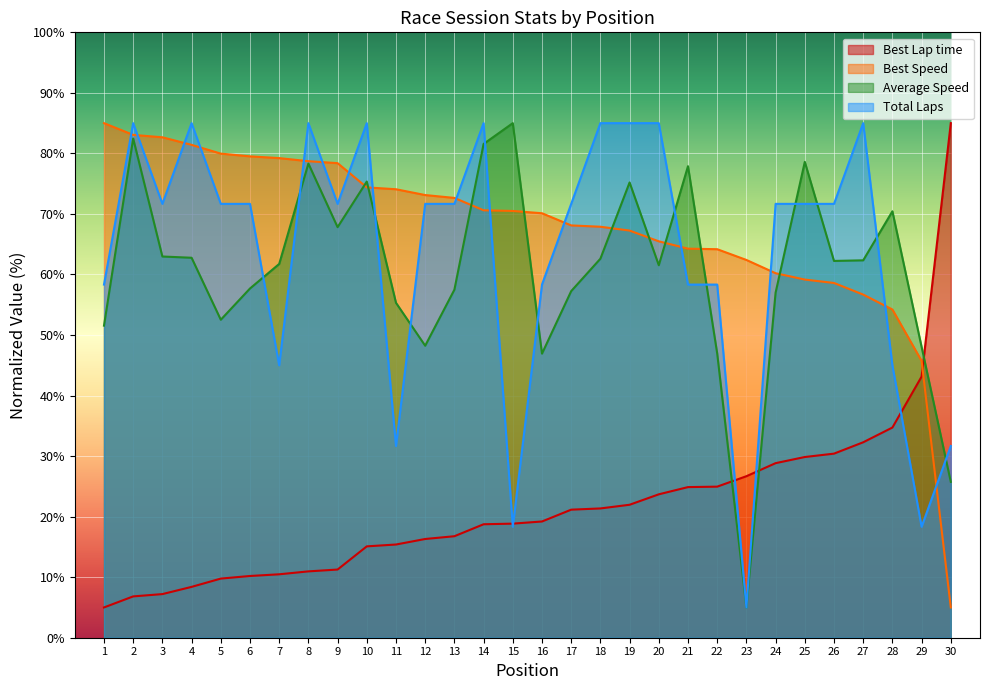

Rank the series by their maximum value, from highest to lowest.

Best Lap time, Best Speed, Average Speed, Total Laps